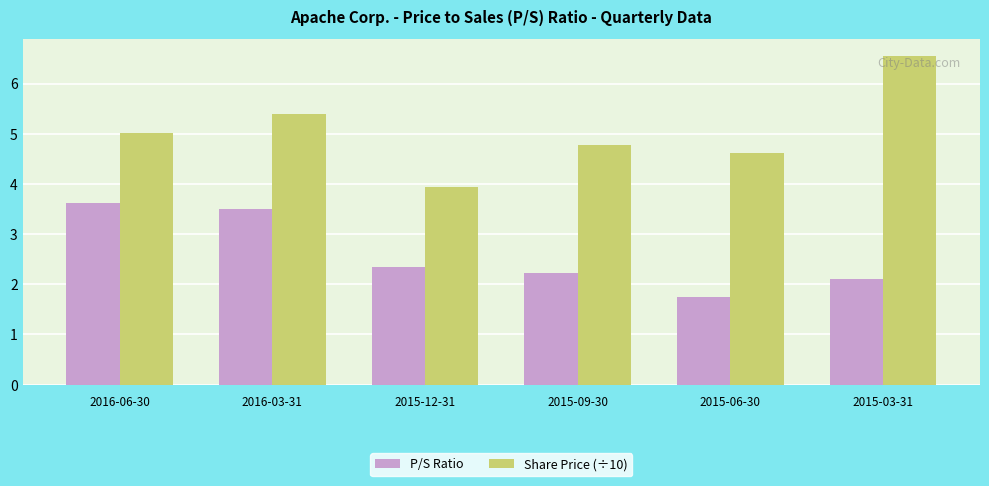

What is the difference between the maximum and second lowest values in the P/S Ratio series?

1.5